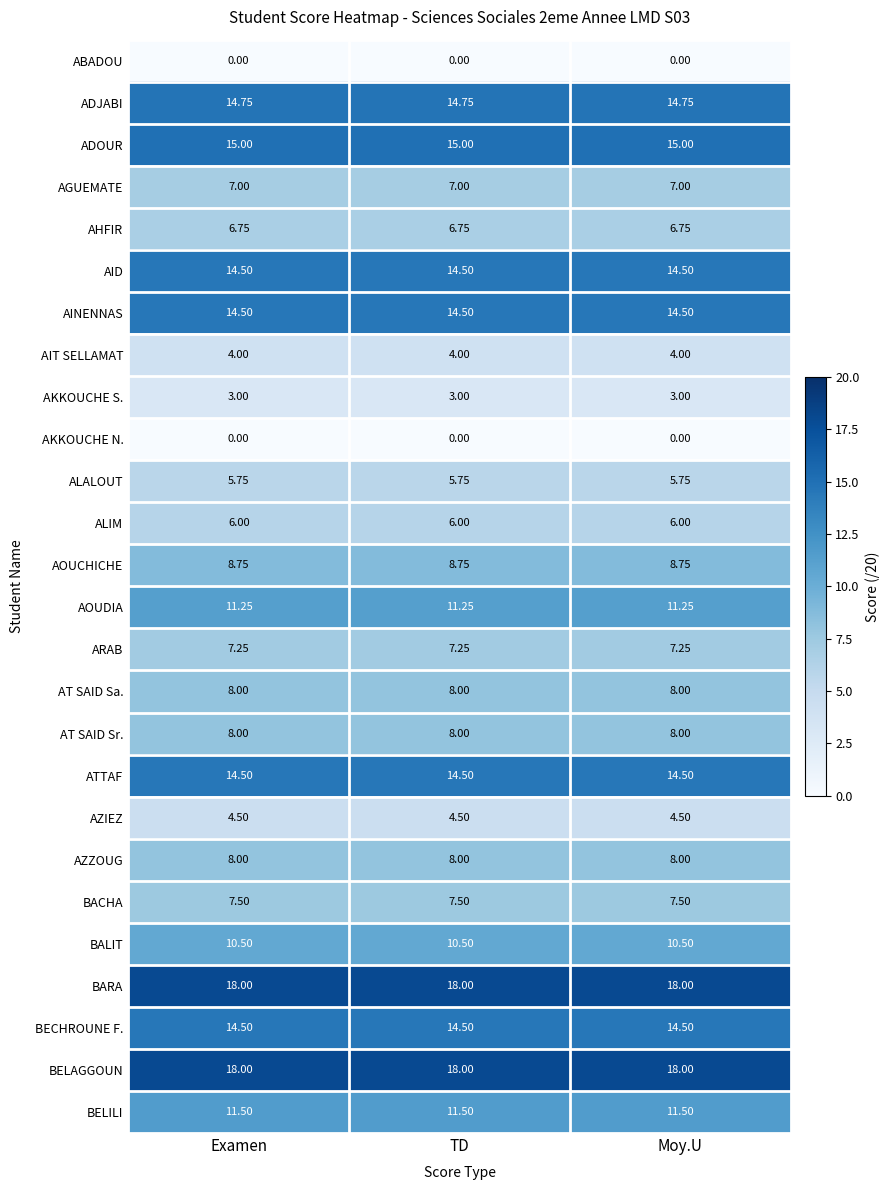

What is the total value across all series at TD?

241.5